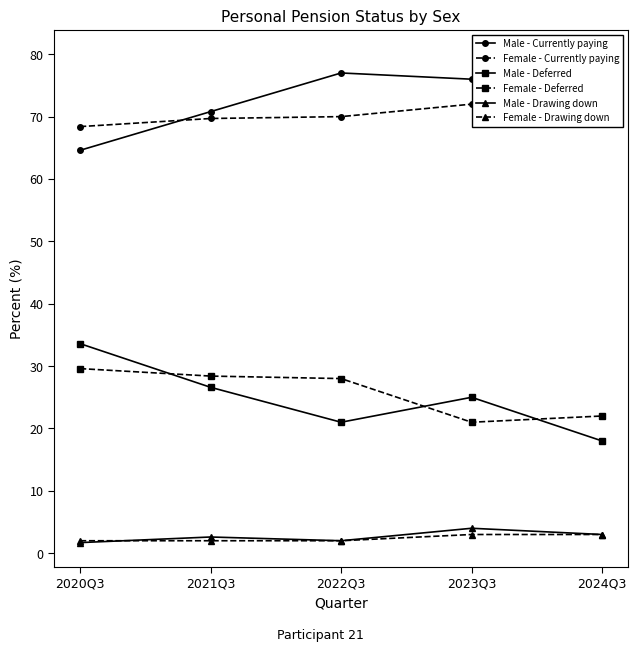

At which category does Male - Drawing down reach its first local peak?

2021Q3